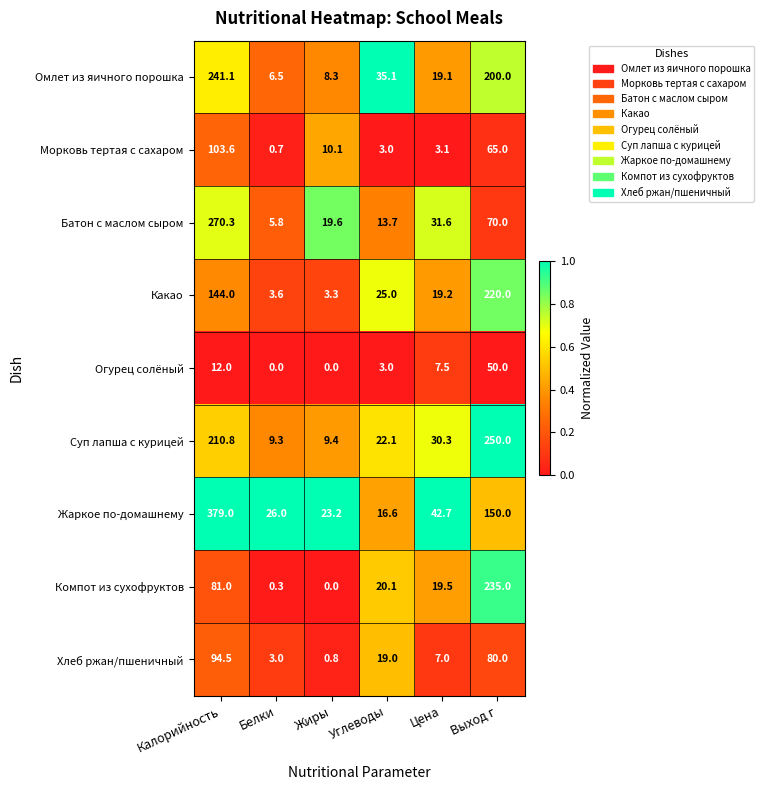

List the series in order of their peak value, lowest first.

Огурец солёный, Хлеб ржан/пшеничный, Морковь тертая с сахаром, Какао, Компот из сухофруктов, Омлет из яичного порошка, Суп лапша с курицей, Батон с маслом сыром, Жаркое по-домашнему